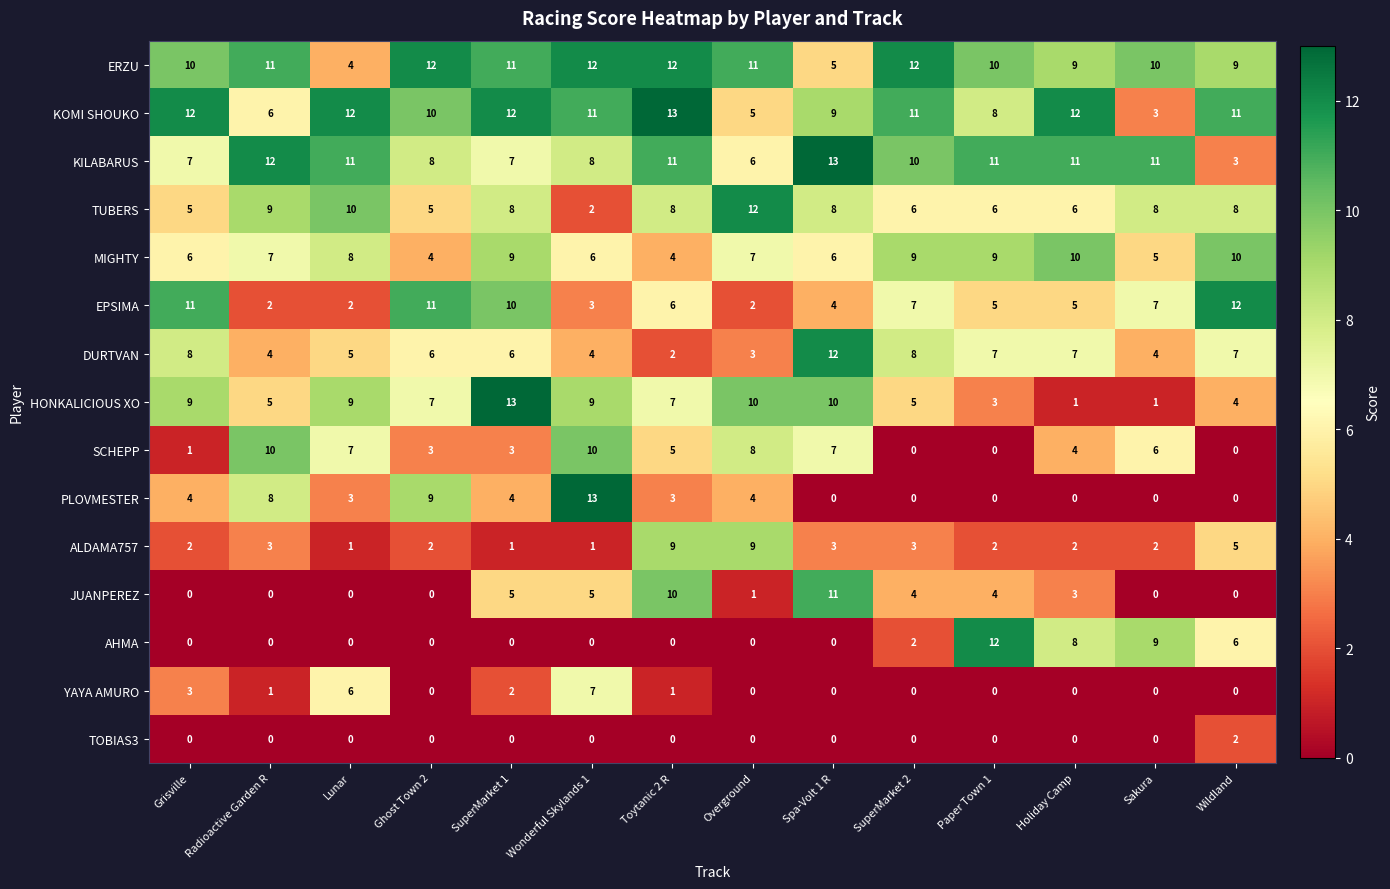

Is it true that DURTVAN equals 7 at Lunar?

False